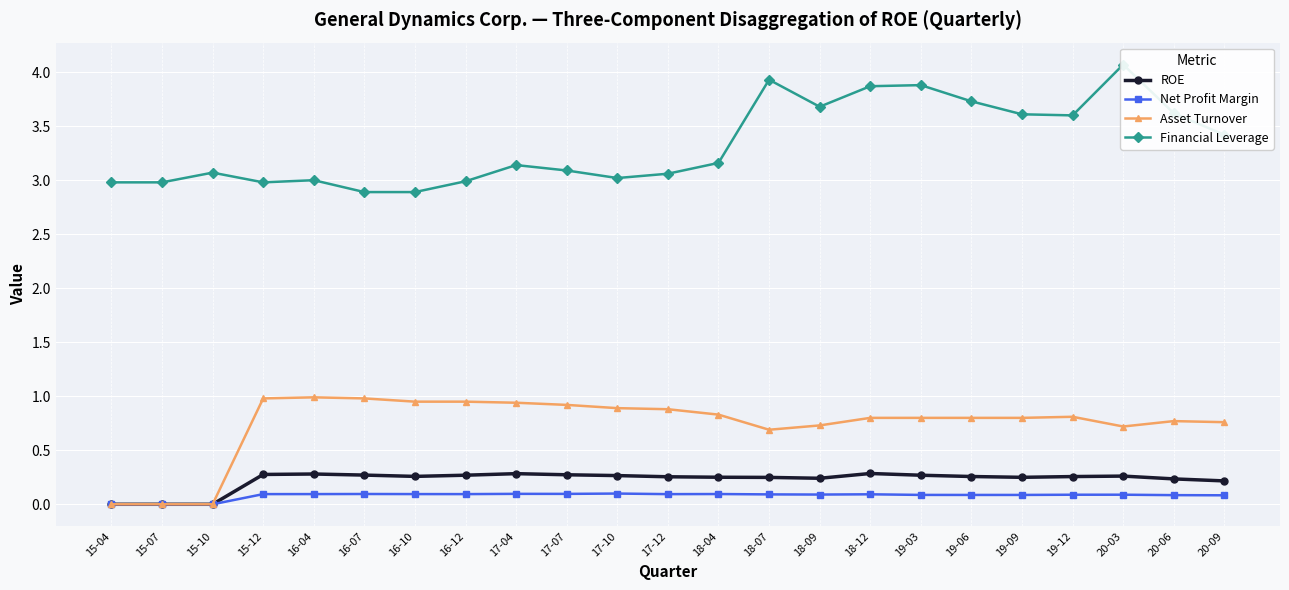

Reading left to right, what are all the values shown in this chart?

ROE: 0.0	0.0	0.0	0.3	0.3	0.3	0.3	0.3	0.3	0.3	0.3	0.3	0.3	0.2	0.2	0.3	0.3	0.3	0.2	0.3	0.3	0.2	0.2
Net Profit Margin: 0.0	0.0	0.0	0.1	0.1	0.1	0.1	0.1	0.1	0.1	0.1	0.1	0.1	0.1	0.1	0.1	0.1	0.1	0.1	0.1	0.1	0.1	0.1
Asset Turnover: 0.0	0.0	0.0	1.0	1.0	1.0	0.9	0.9	0.9	0.9	0.9	0.9	0.8	0.7	0.7	0.8	0.8	0.8	0.8	0.8	0.7	0.8	0.8
Financial Leverage: 3.0	3.0	3.1	3.0	3.0	2.9	2.9	3.0	3.1	3.1	3.0	3.1	3.2	3.9	3.7	3.9	3.9	3.7	3.6	3.6	4.1	3.6	3.4